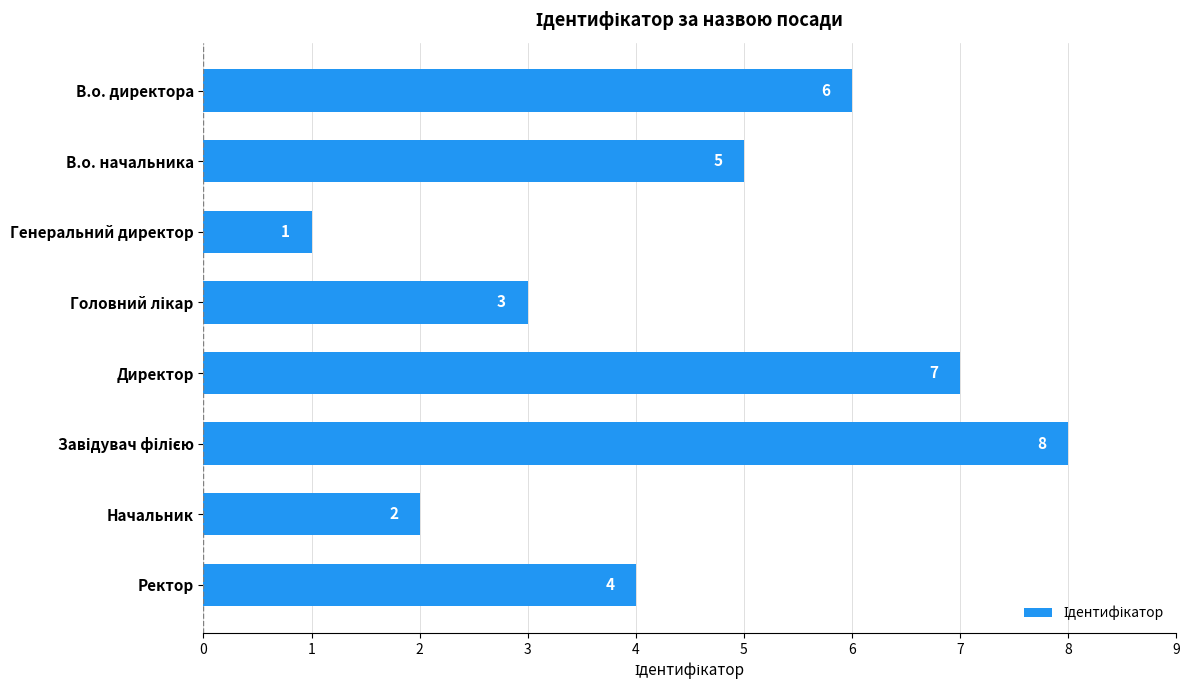

What is the sum of all values?

36